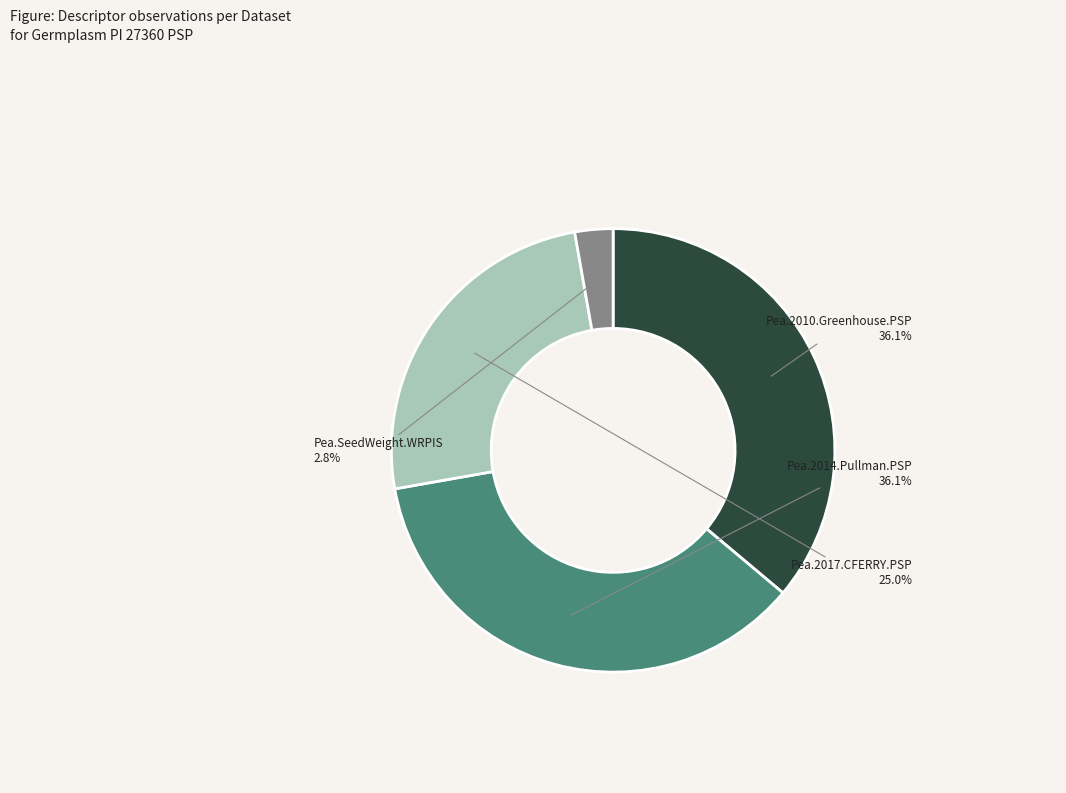

Is Pea.2017.CFERRY.PSP the majority of the pie?

No